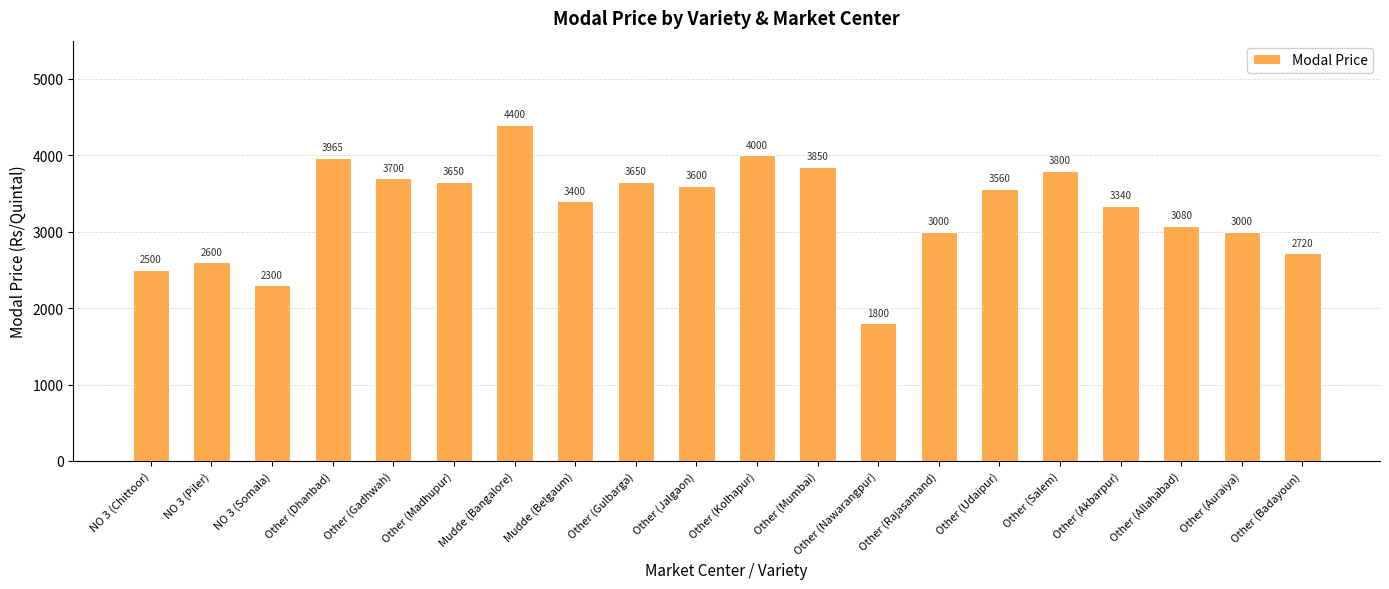

Is it true that the value at Other (Allahabad) is 4963?

False